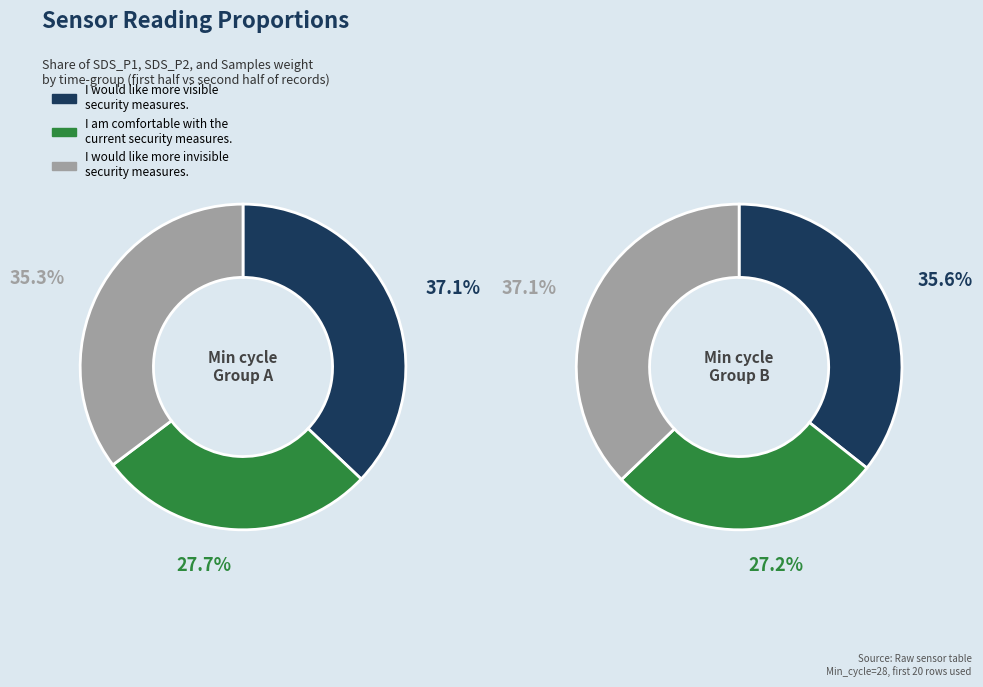

At 2, list the series in order from largest to smallest.

Samples, SDS_P1, SDS_P2